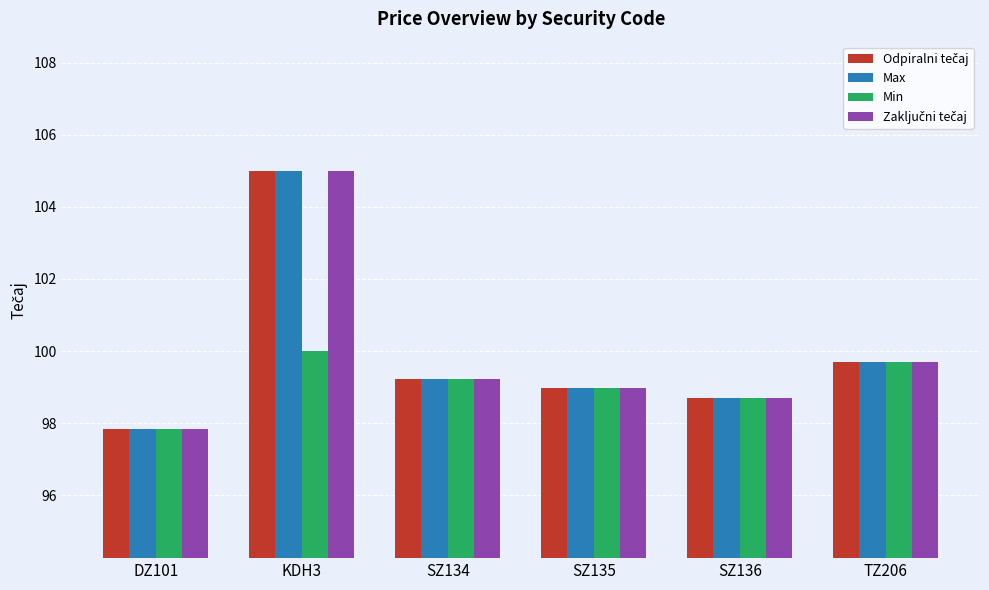

What is the sum of all Max values?

599.5